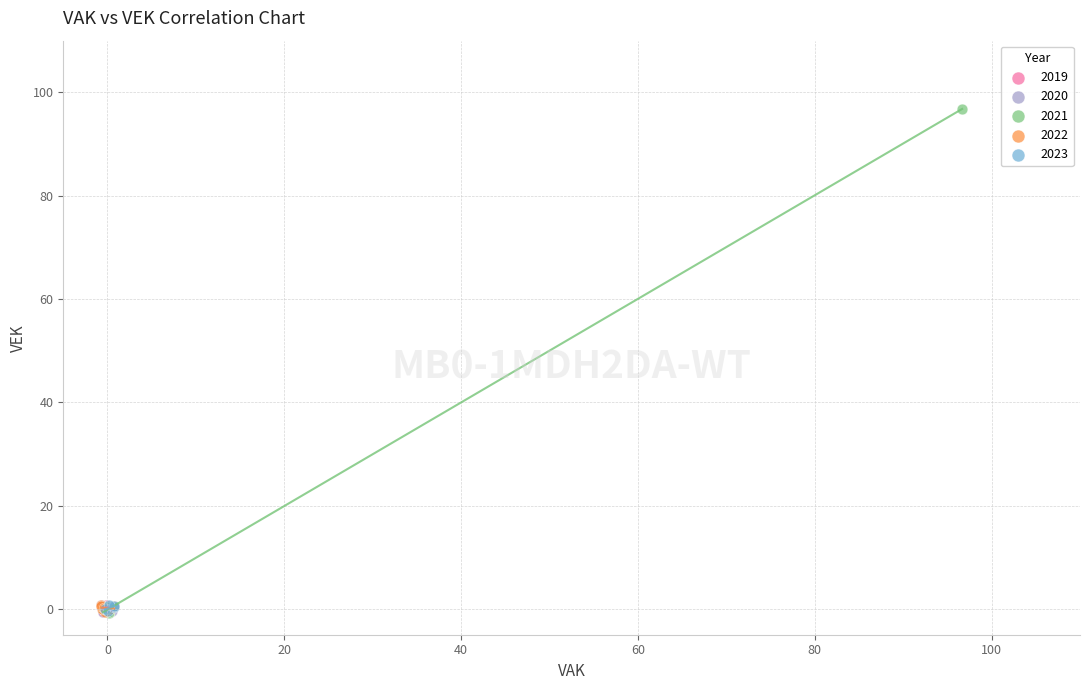

Which series reaches the maximum Y coordinate?

2021